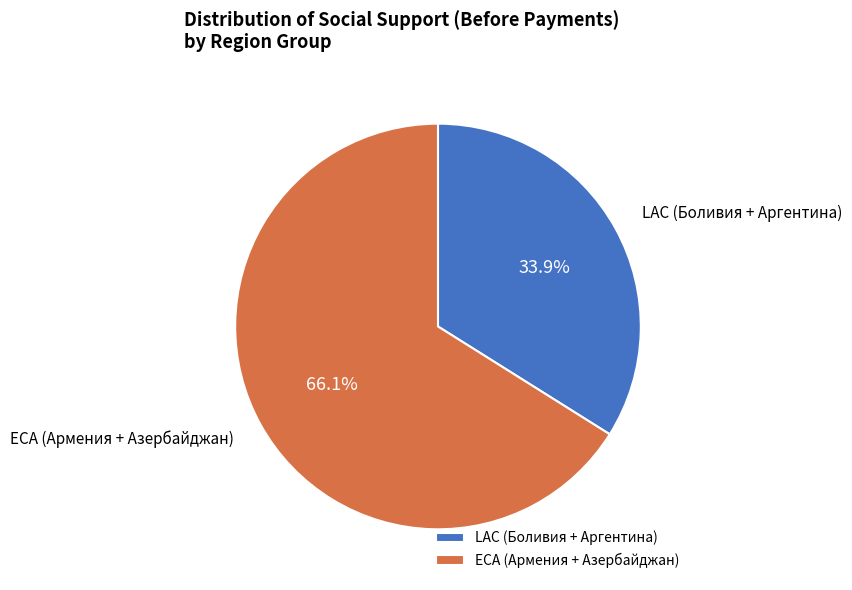

Which category has the biggest portion of the pie?

ECA (Армения + Азербайджан)